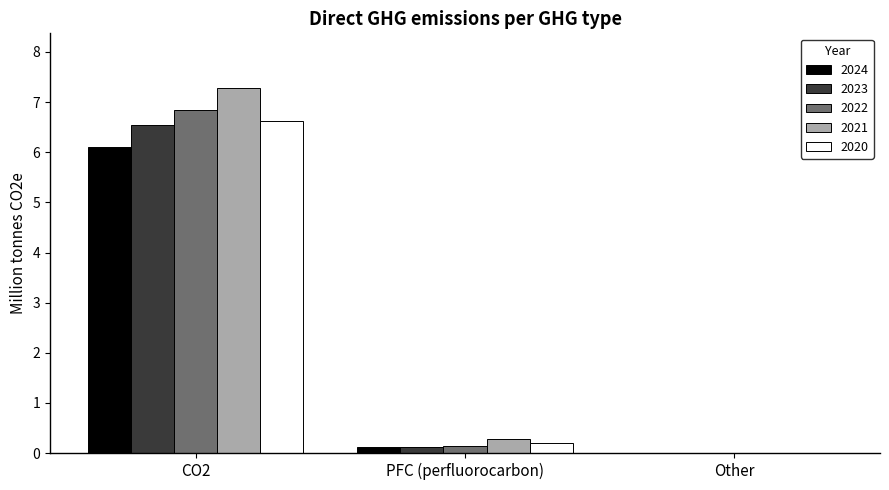

What is the highest value of the 2024 series?

6.1